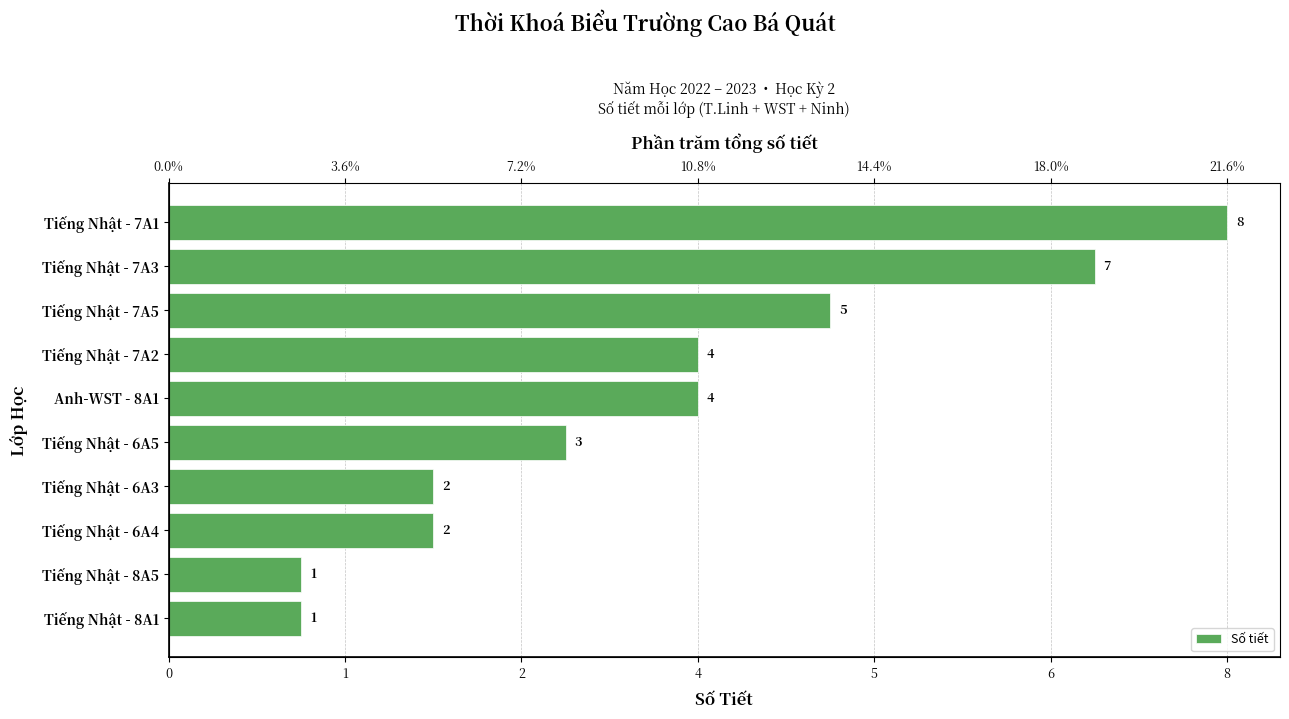

What value does the data have at Tiếng Nhật - 7A5?

5